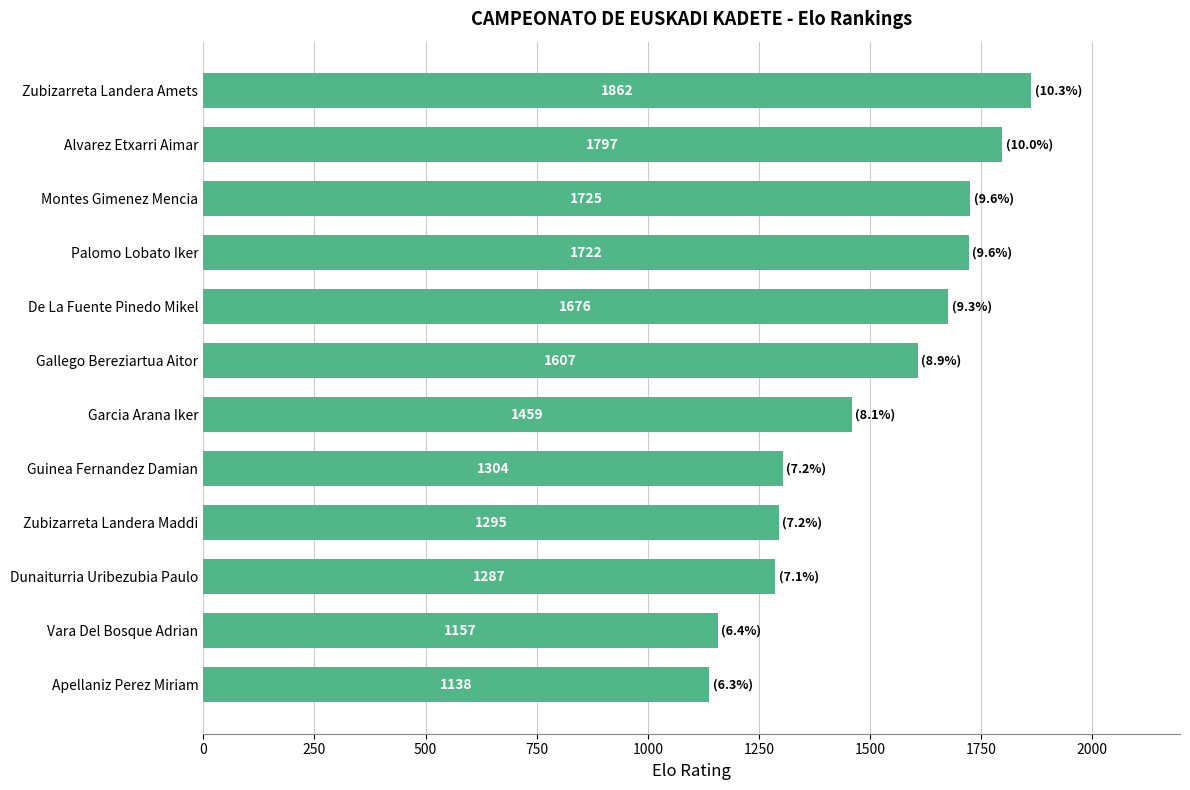

Where is the data nearest to the value 1500?

Garcia Arana Iker